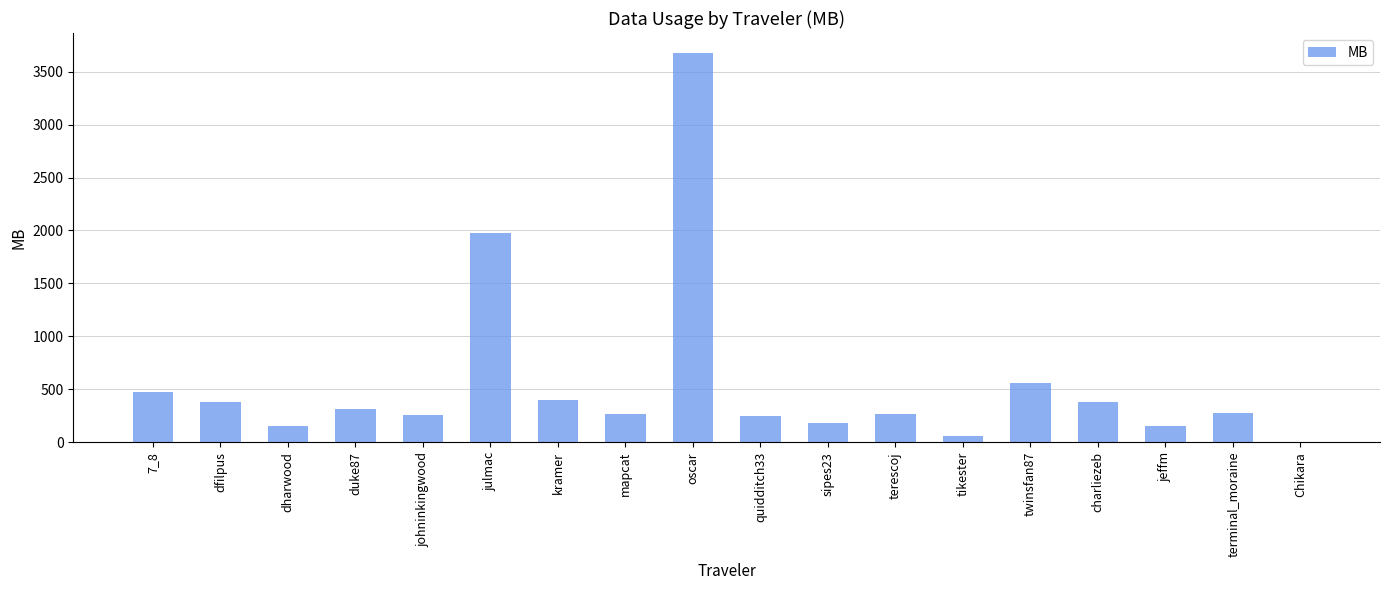

Is it true that the value at sipes23 is 181.7?

True